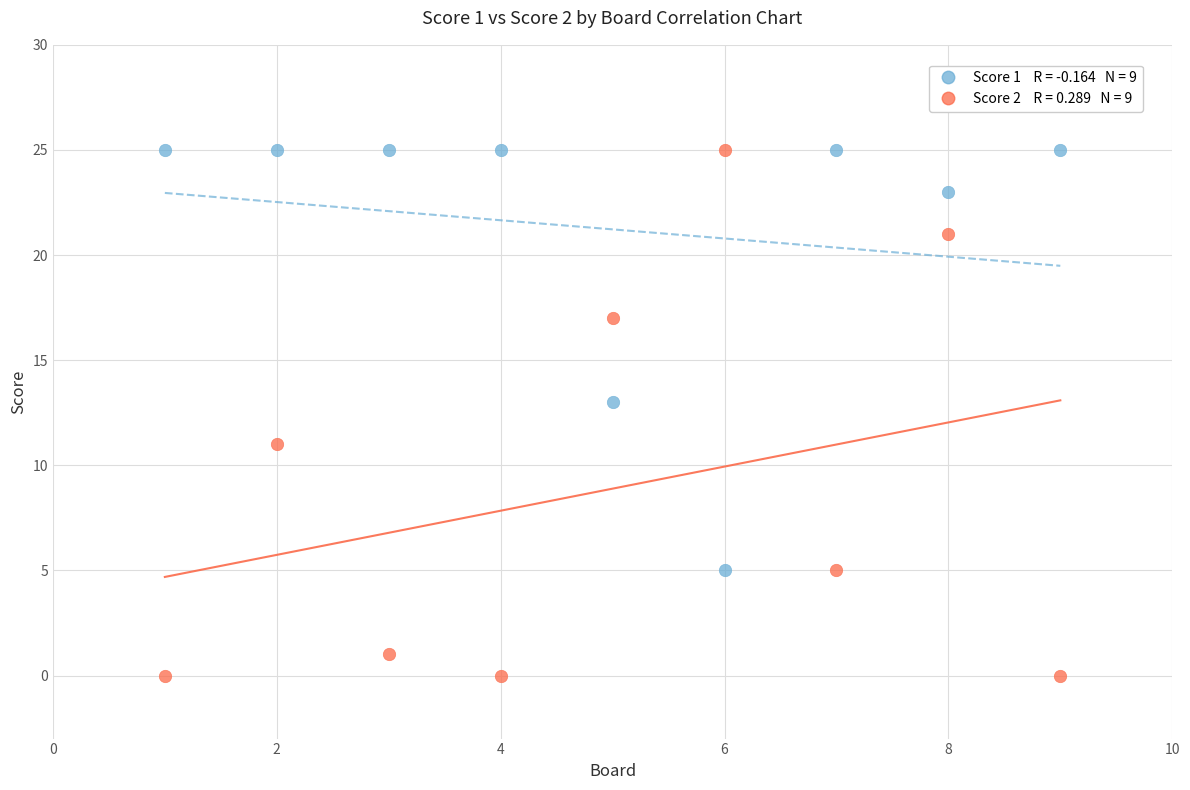

Across all data points, what is the range of X values (max minus min)?

8